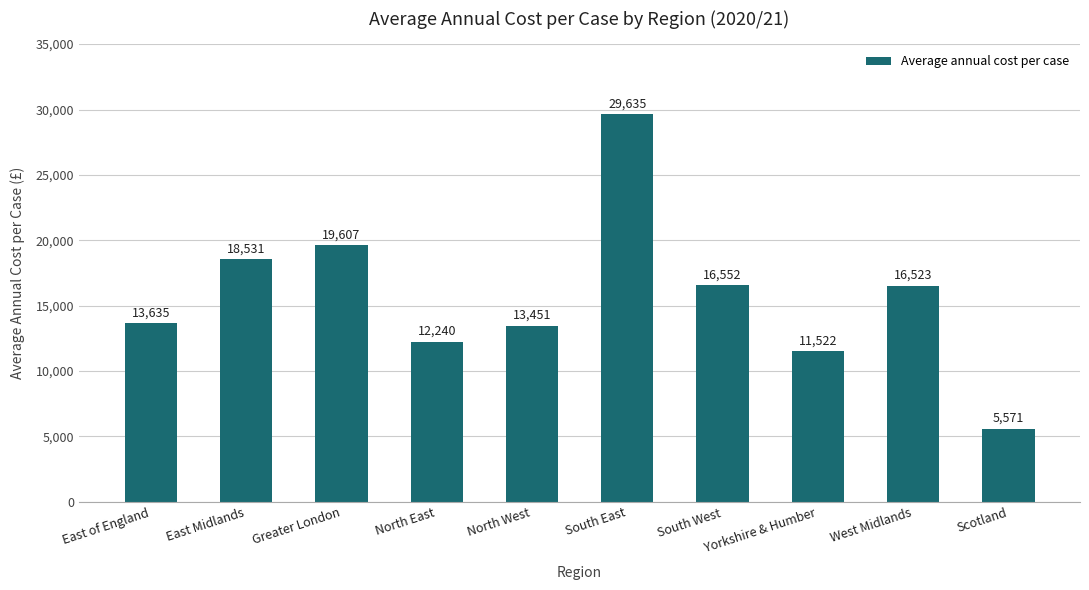

The chart shows a value of 18317 at East of England. True or false?

False